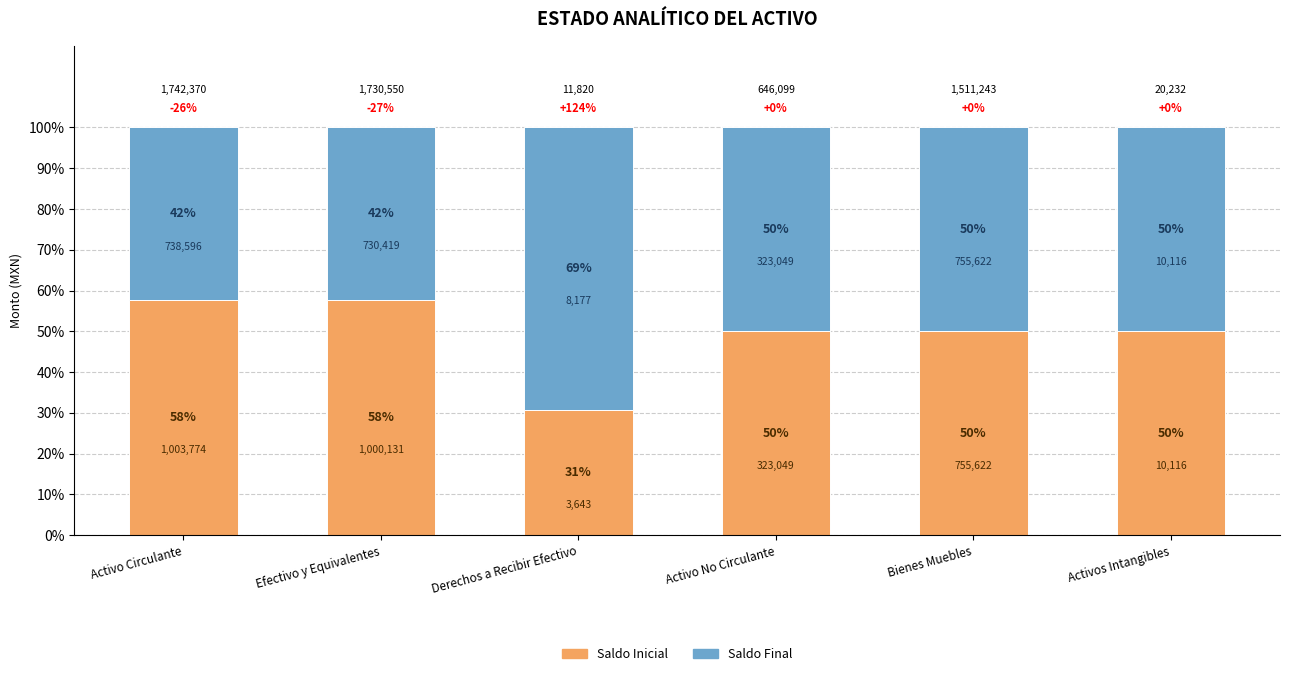

At how many categories does at least one series exceed 66?

1